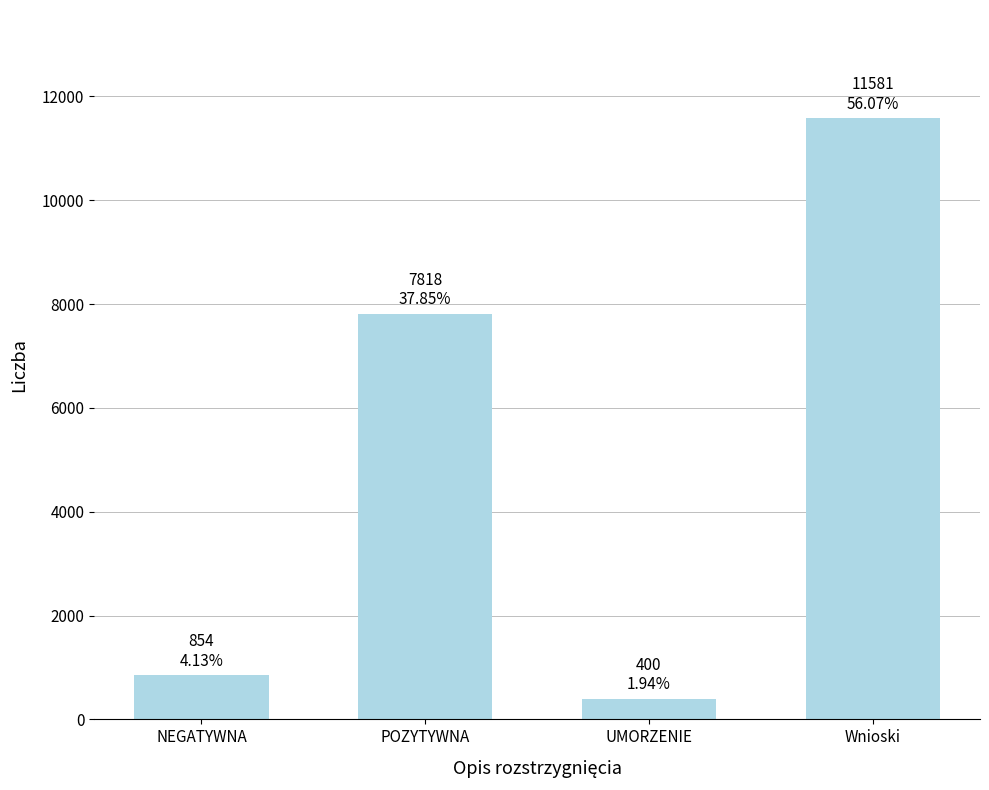

Are the bars grouped side by side (vs. stacked)?

No